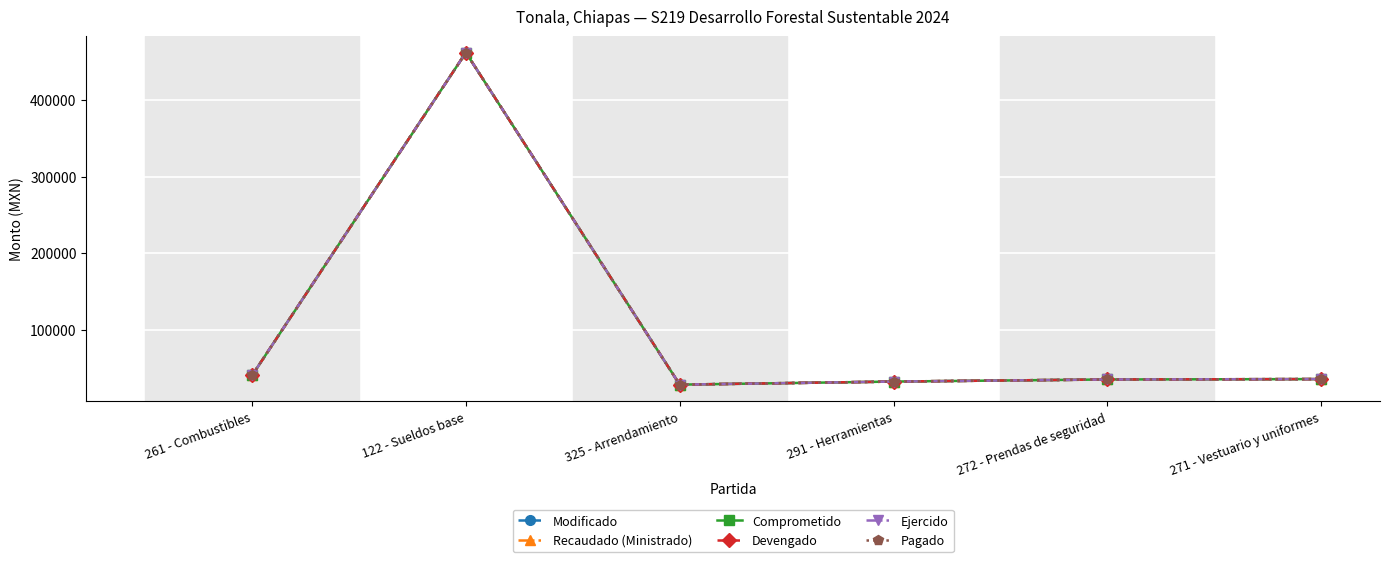

What is the difference between the Ejercido values at 325 - Arrendamiento and 122 - Sueldos base?

434000.0